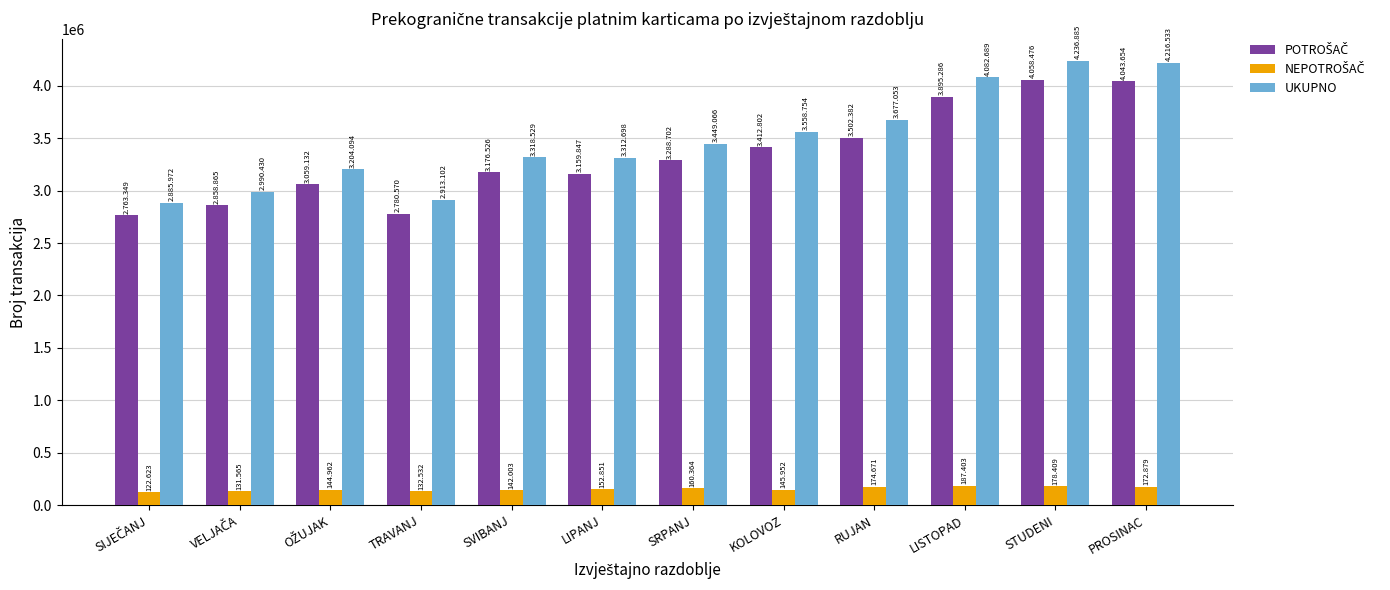

What is the total value across all series at SVIBANJ?

6637058